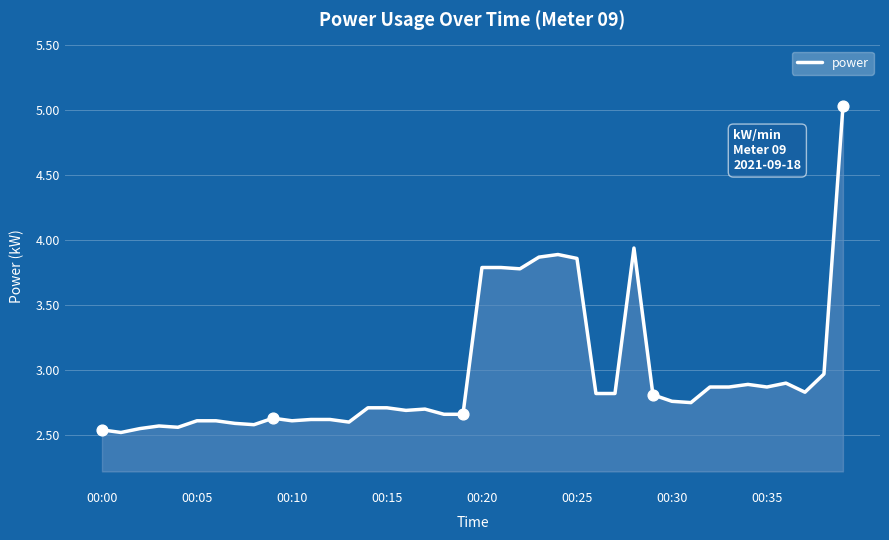

What is the maximum value shown in the chart?

5.0